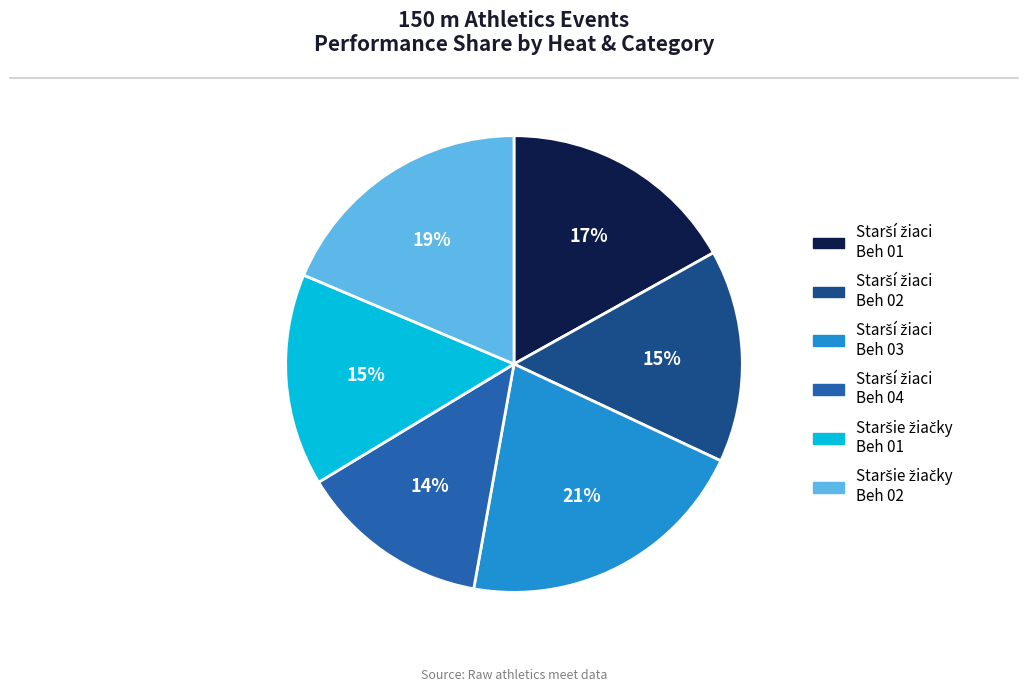

To the nearest percent, what is the average slice percentage?

17%